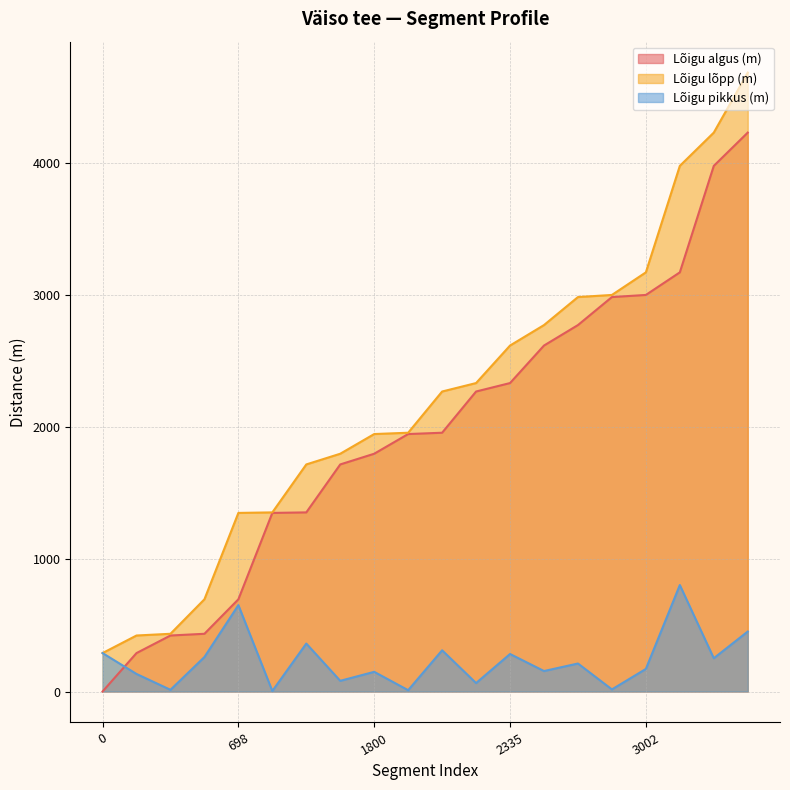

Rank the series at 437 from highest to lowest value.

Lõigu lõpp (m), Lõigu algus (m), Lõigu pikkus (m)